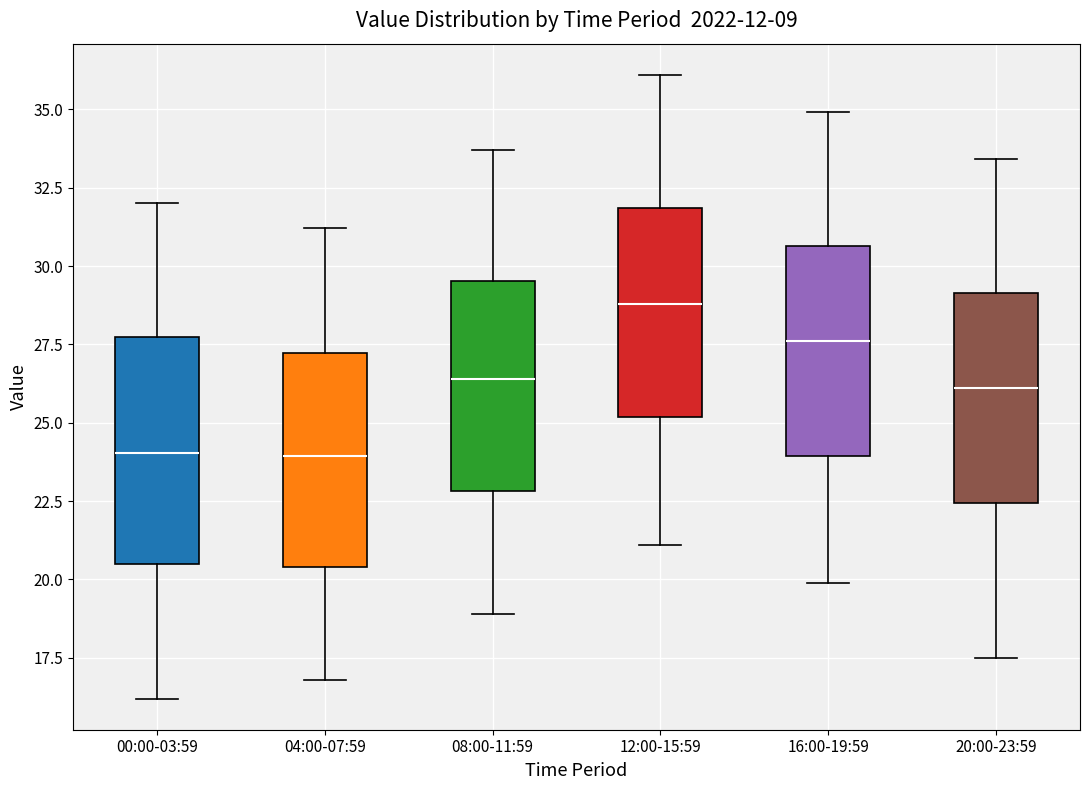

Reading left to right, transcribe this box plot: for each box, give where its median line is, the range the box spans, and where its two whiskers end, as read against the y-axis. The values are not printed on the chart, so give them approximately, as read against the axis.

00:00-03:59: median 24.0, box 20.5 to 27.5, whiskers 16.0 to 32.0
04:00-07:59: median 24.0, box 20.5 to 27.0, whiskers 17.0 to 31.0
08:00-11:59: median 26.5, box 23.0 to 29.5, whiskers 19.0 to 33.5
12:00-15:59: median 29.0, box 25.0 to 32.0, whiskers 21.0 to 36.0
16:00-19:59: median 27.5, box 24.0 to 30.5, whiskers 20.0 to 35.0
20:00-23:59: median 26.0, box 22.5 to 29.0, whiskers 17.5 to 33.5